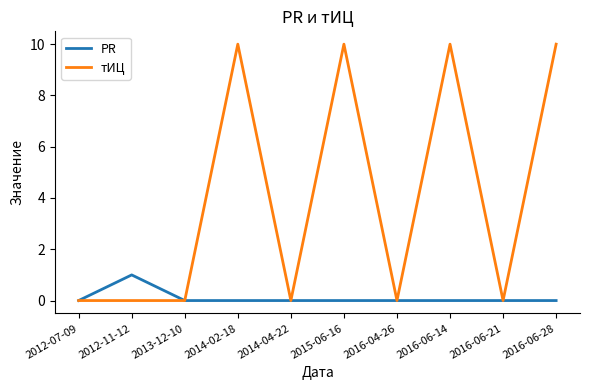

Read the тИЦ value at 2014-02-18, to the nearest 5.

10